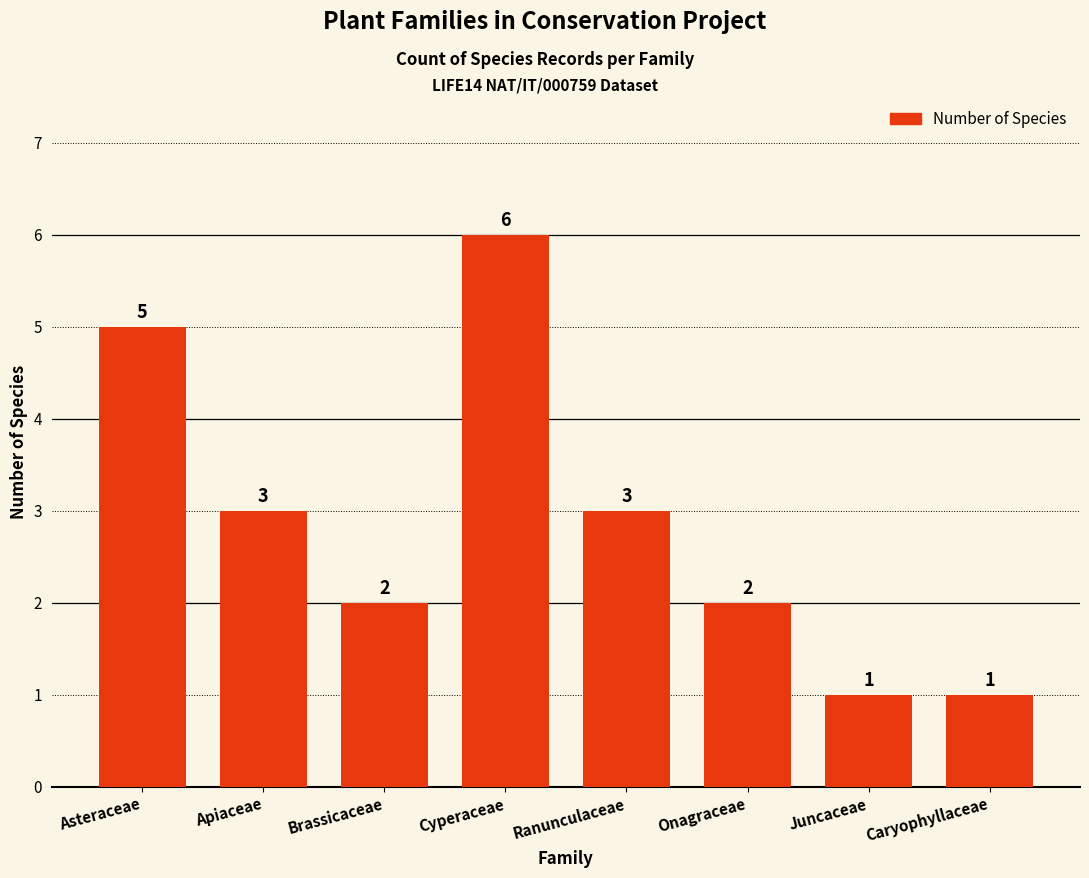

What is the value of the 3rd bar from the left?

2